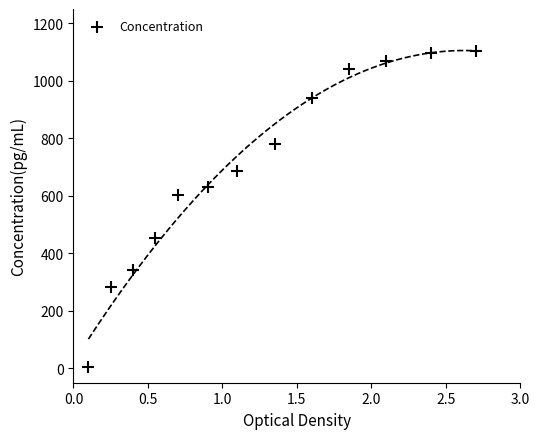

What is the range of X values (max minus min)?

2.6